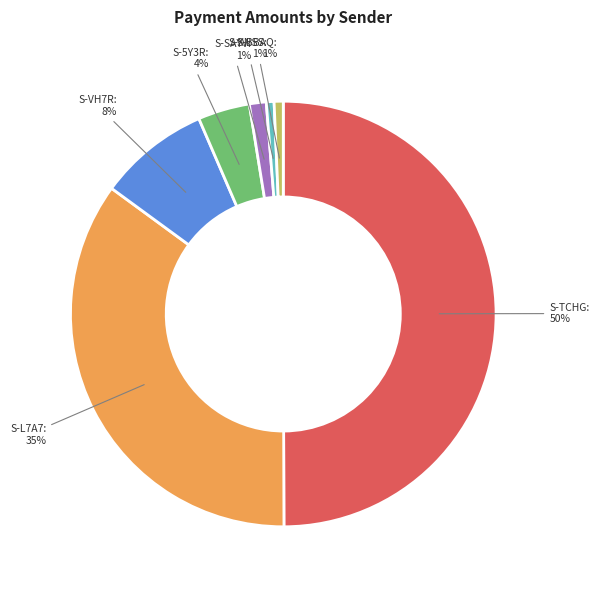

To the nearest percent, what is the average slice percentage?

14%